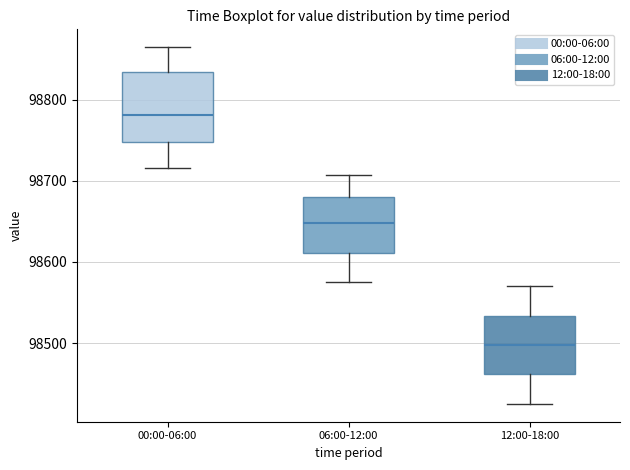

Reading left to right, transcribe this box plot: for each box, give where its median line is, the range the box spans, and where its two whiskers end, as read against the y-axis. The values are not printed on the chart, so give them approximately, as read against the axis.

00:00-06:00: median 98780, box 98750 to 98830, whiskers 98720 to 98860
06:00-12:00: median 98650, box 98610 to 98680, whiskers 98580 to 98710
12:00-18:00: median 98500, box 98460 to 98530, whiskers 98430 to 98570